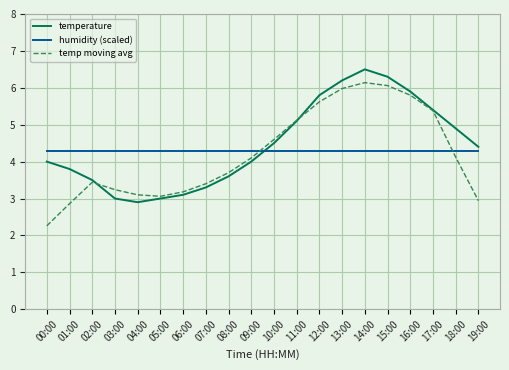

Where is the first local maximum for temp moving avg?

02:00